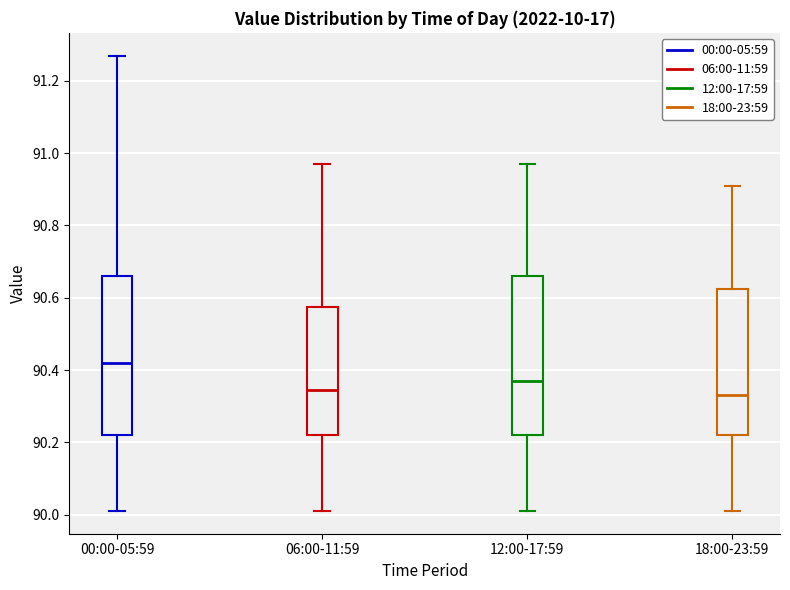

Where is the upper edge of the box for 06:00-11:59 on the y-axis? The values are not printed on the chart, so give them approximately, as read against the axis.

90.58